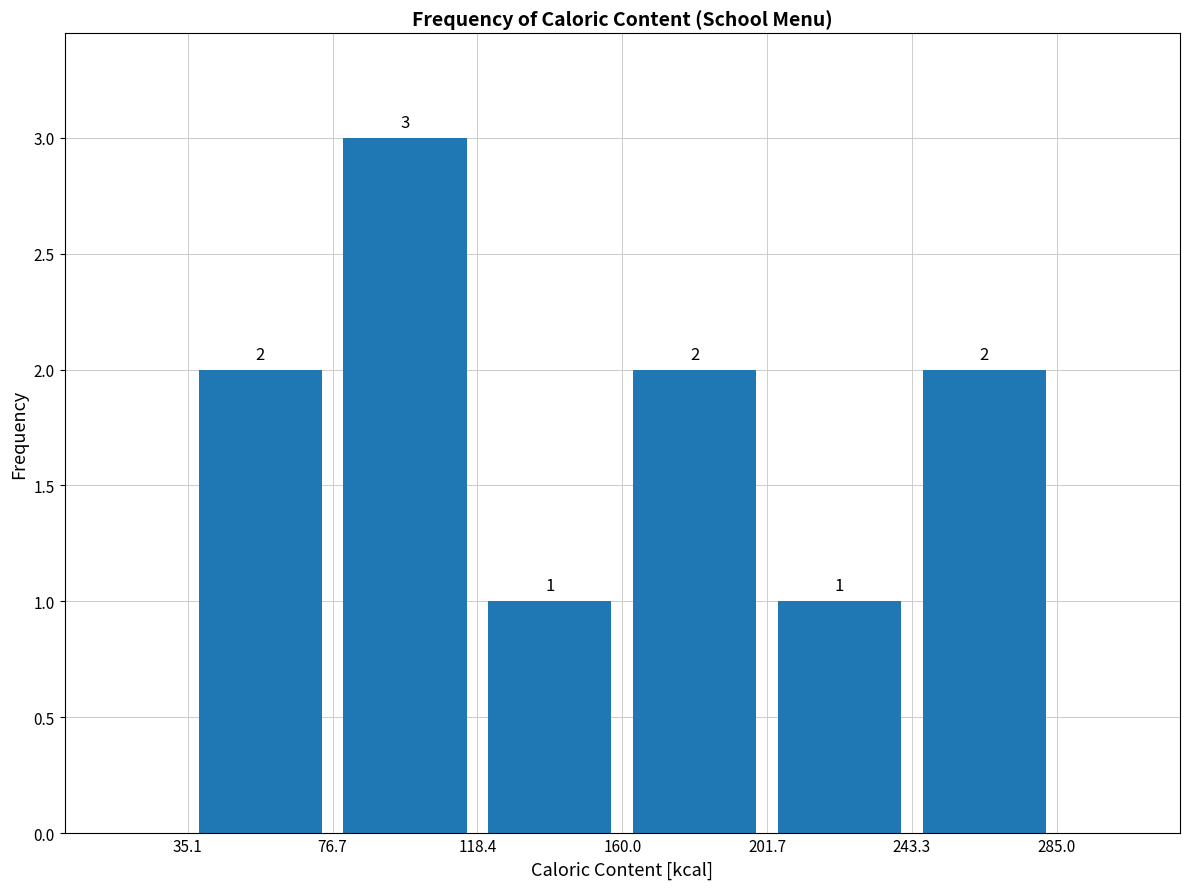

Which range on the x-axis has the tallest bar?

76.7 to 118.4